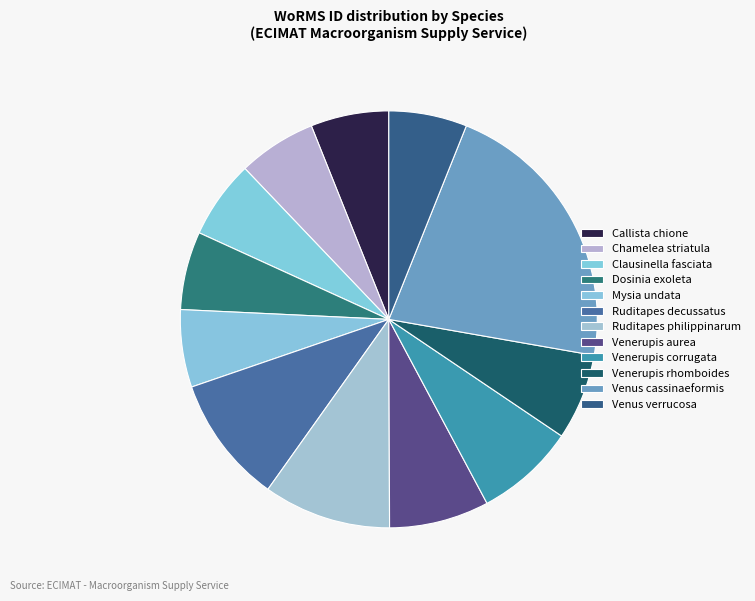

How many segments does this pie chart have?

12